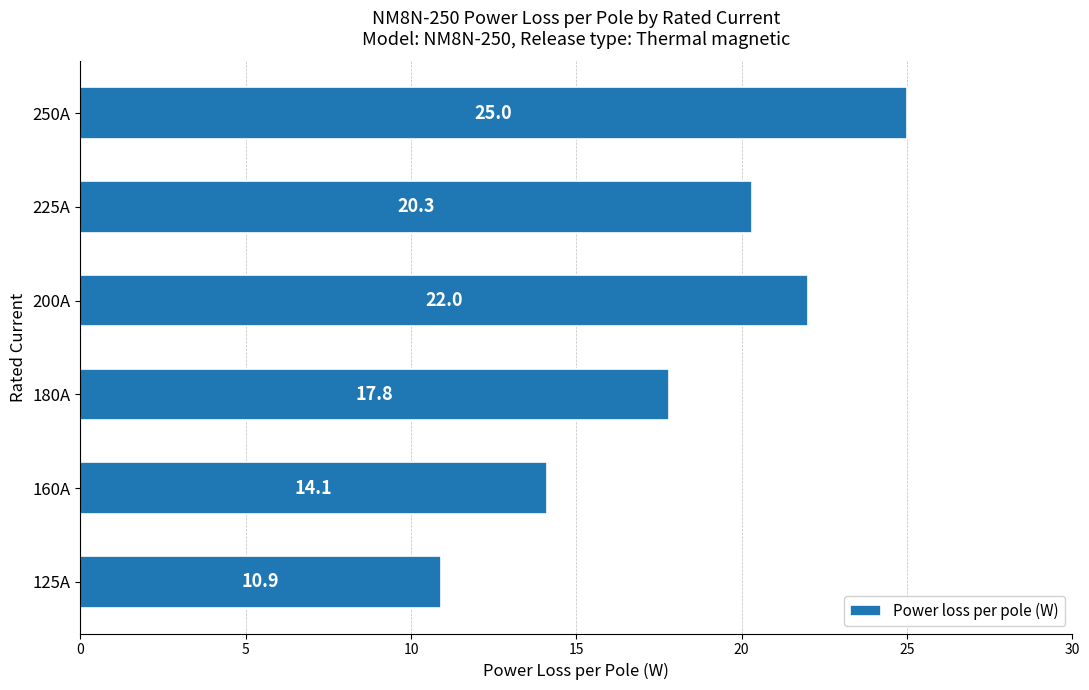

What is the approximate value at 180A?

17.8